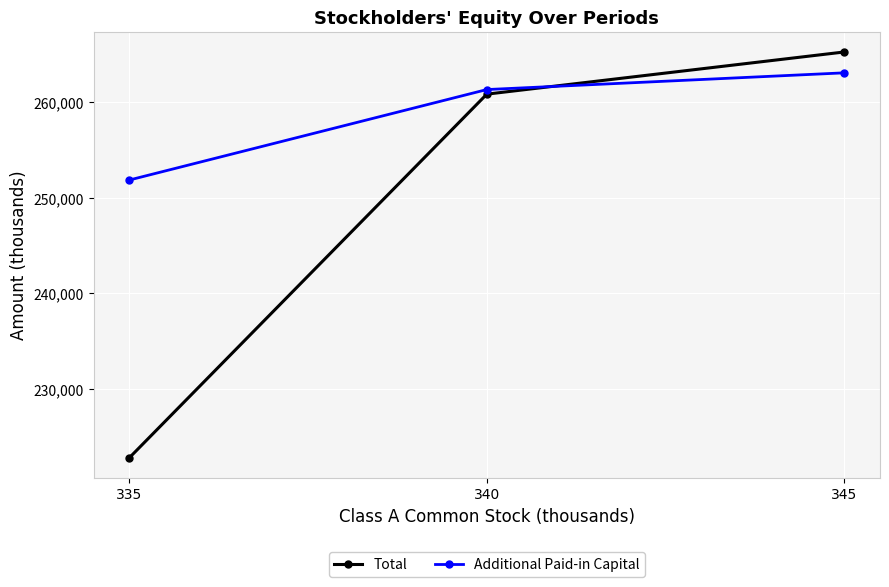

What is the total value across all series at 335?

474631